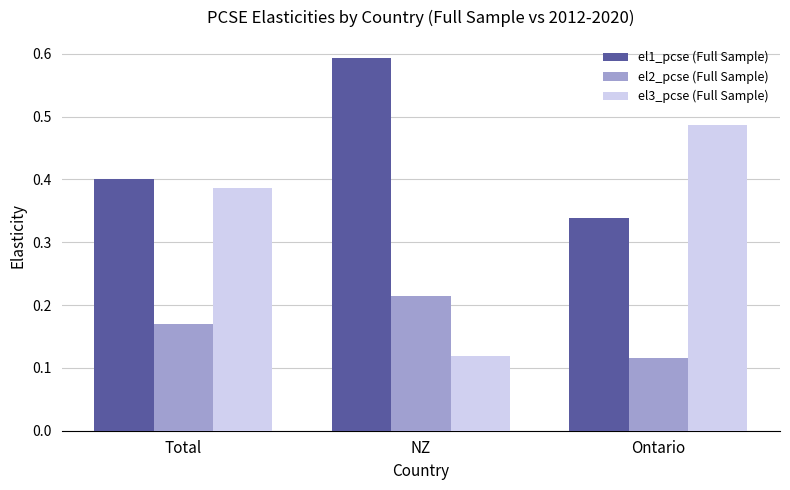

What is the total value across all series at NZ?

0.9